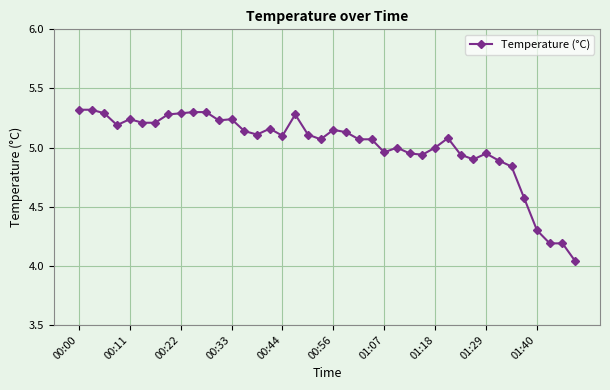

What is the maximum value shown in the chart?

5.3